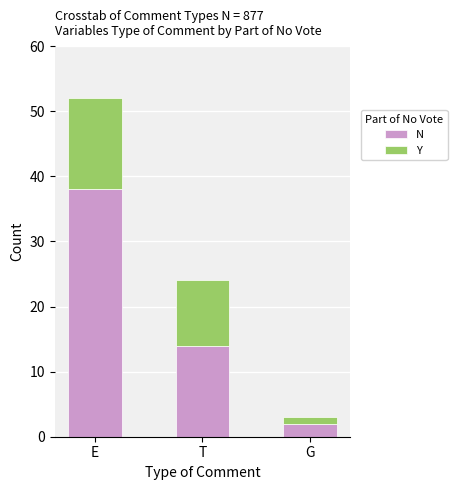

What is the total value across all series at E?

52